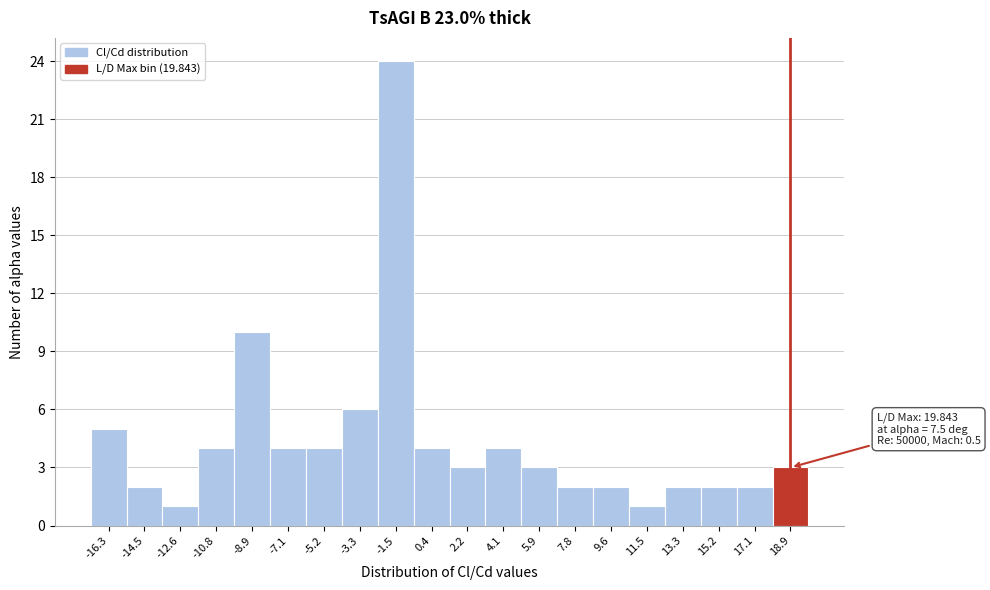

Over which range of the x-axis is the bar tallest?

-2.4 to -0.6